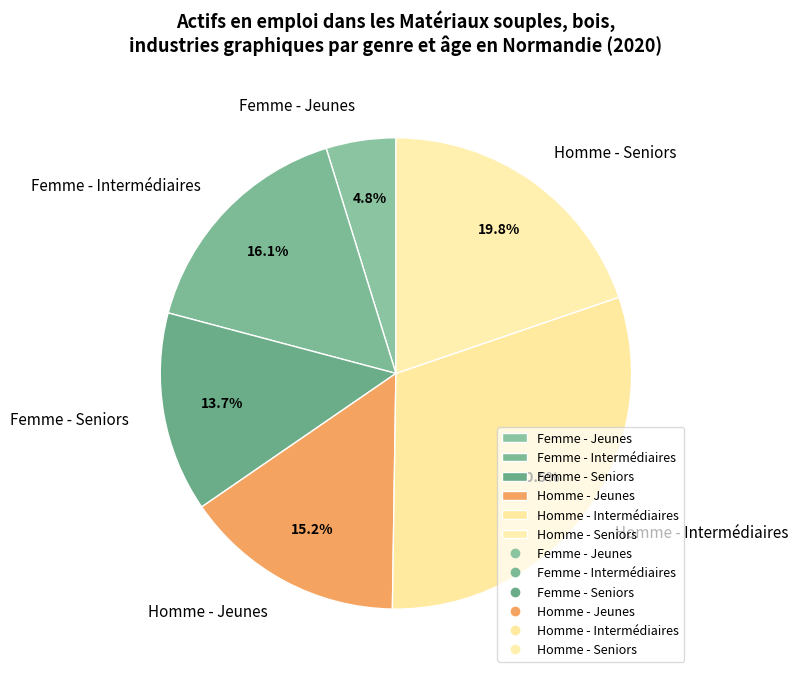

Between Homme - Seniors and Femme - Jeunes, which is larger?

Homme - Seniors